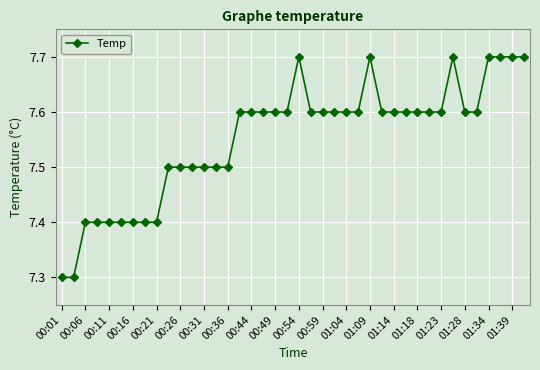

What is the minimum value shown in the chart?

7.3